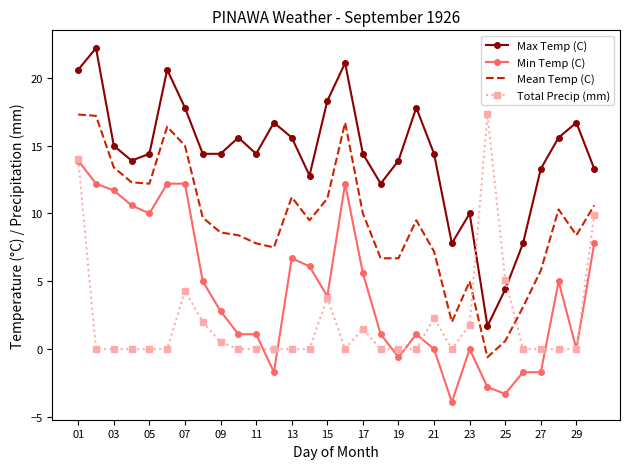

List the series in order of their overall mean, lowest first.

Total Precip (mm), Min Temp (C), Mean Temp (C), Max Temp (C)